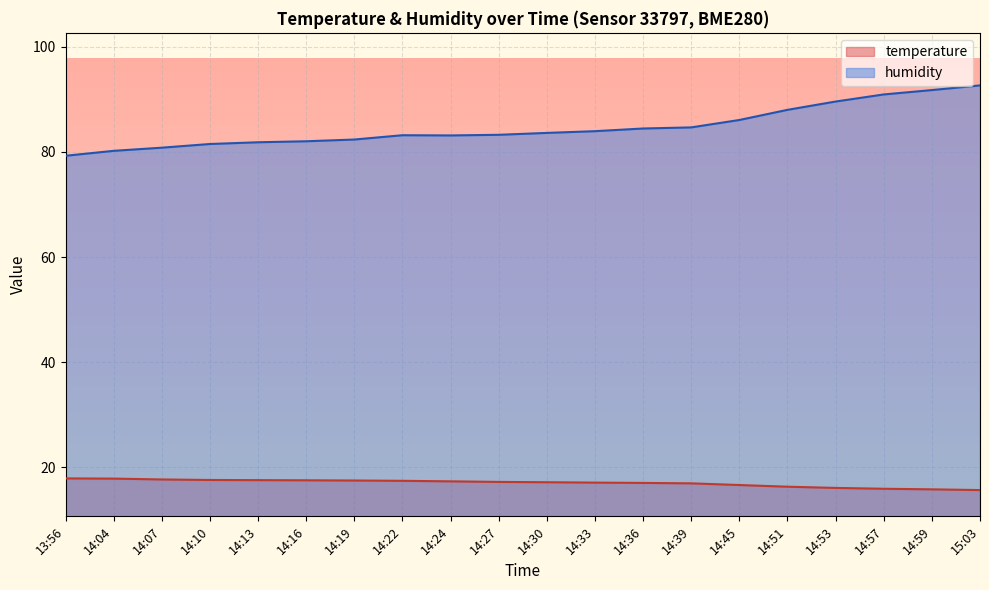

How many values in the temperature series exceed 17?

13